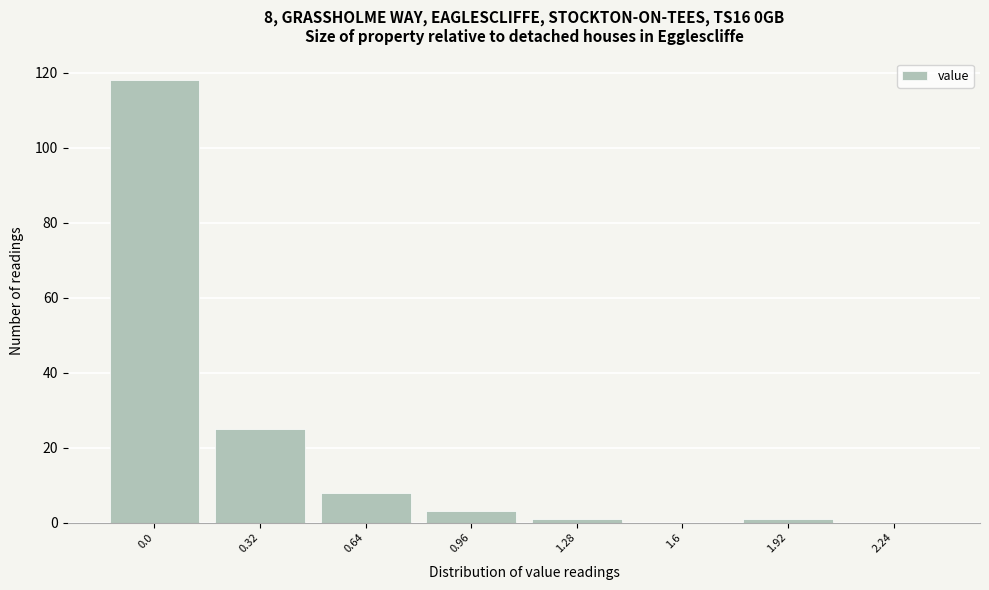

Reading left to right, list all the values displayed in this chart.

0.0=118	0.32=25	0.64=8	0.96=3	1.28=1	1.6=0	1.92=1	2.24=0